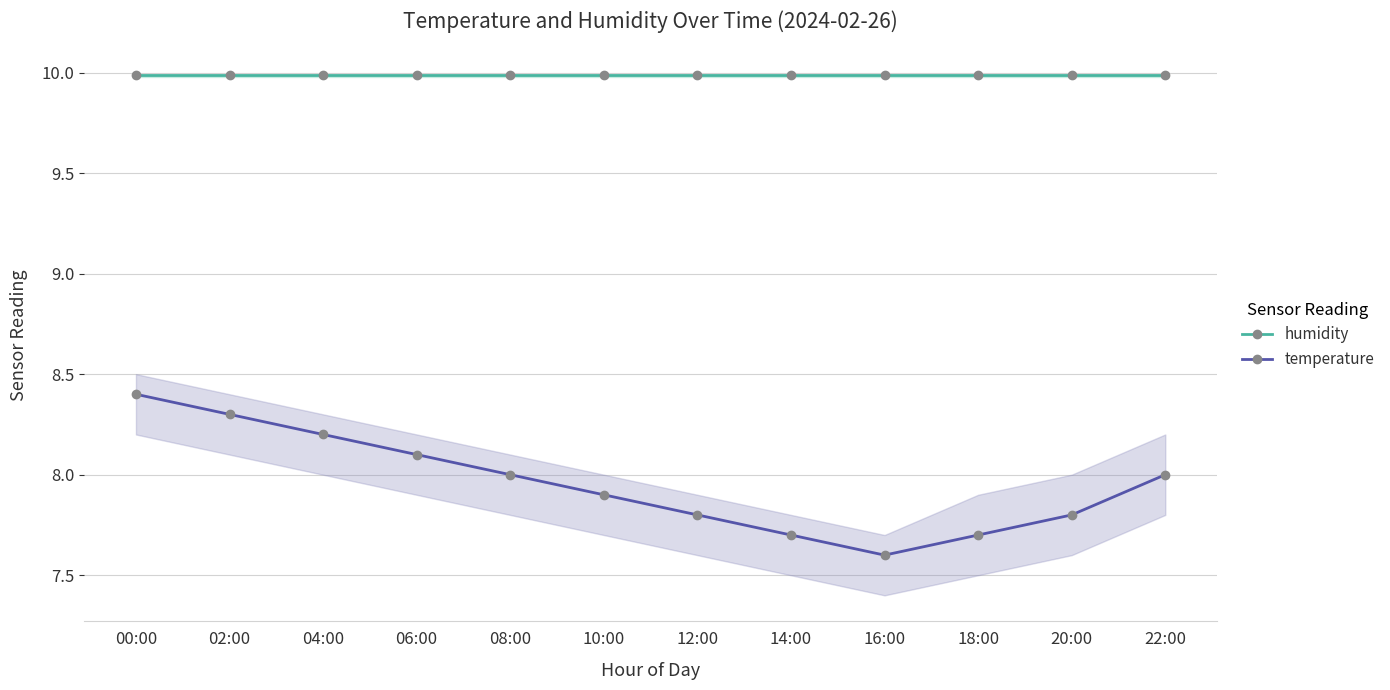

True or false: humidity and temperature intersect in this chart.

False